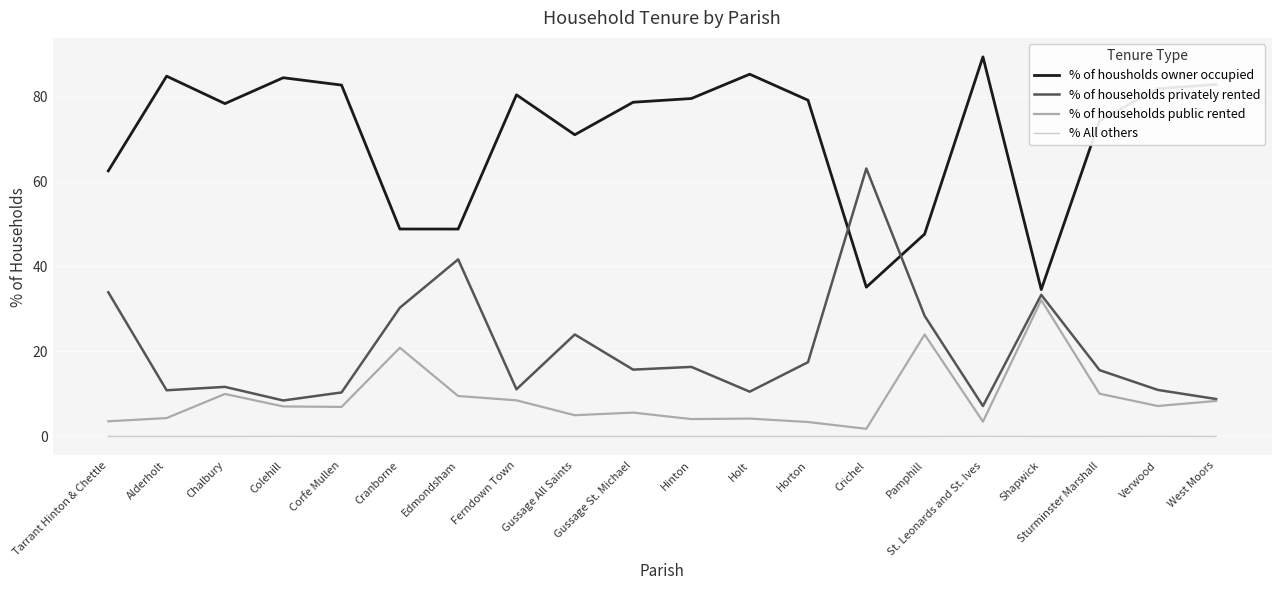

True or false: % of households public rented has a value of 15.8 at Chalbury.

False